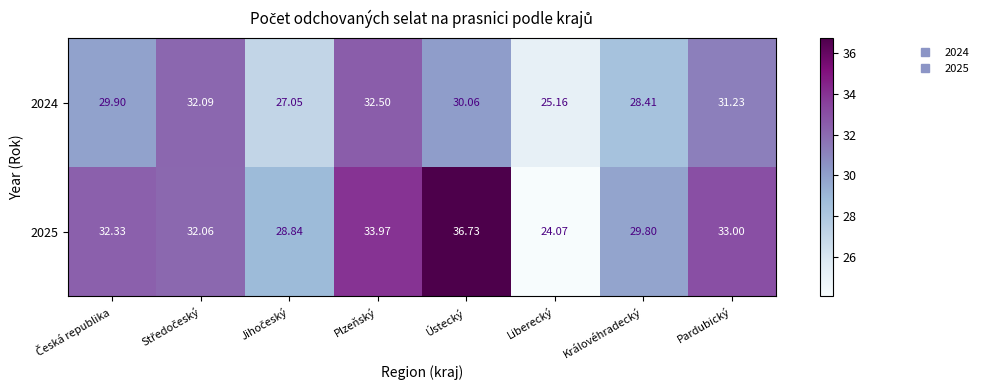

At which label does 2024 reach its minimum?

Liberecký